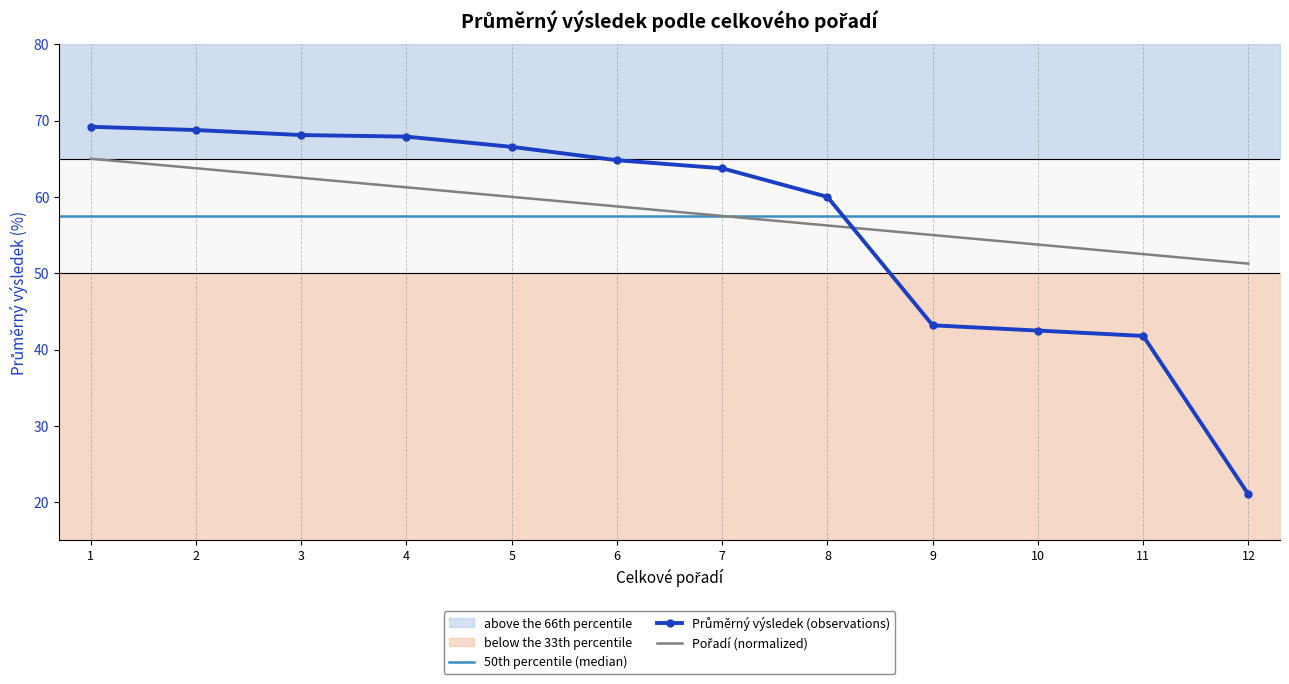

Between 2 and 5, which is larger?

2